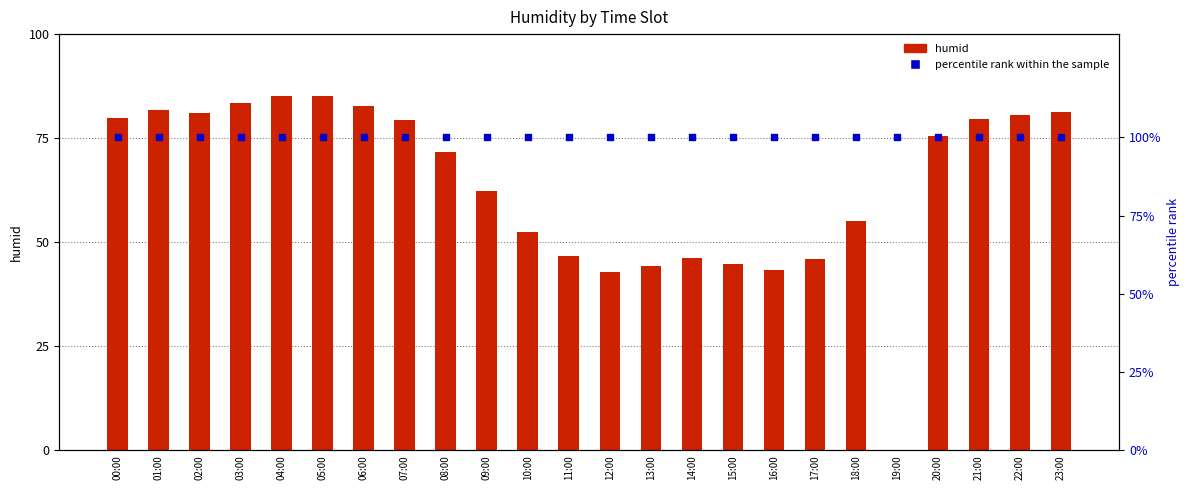

At how many categories does at least one series exceed 14?

24